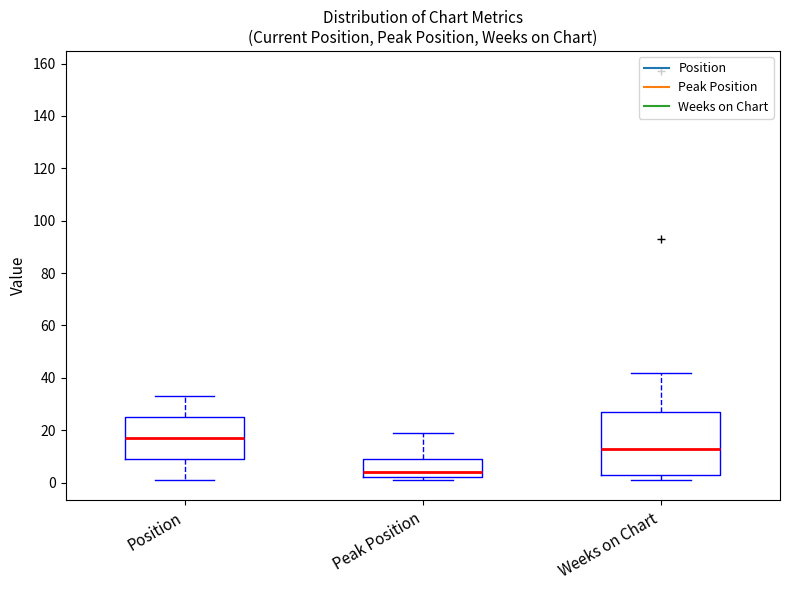

Reading left to right, transcribe this box plot: for each box, give where its median line is, the range the box spans, and where its two whiskers end, as read against the y-axis. The values are not printed on the chart, so give them approximately, as read against the axis.

Position: median 18, box 10 to 26, whiskers 2 to 34
Peak Position: median 4, box 2 to 10, whiskers 2 (just below the box's lower edge) to 20
Weeks on Chart: median 14, box 4 to 28, whiskers 2 to 42